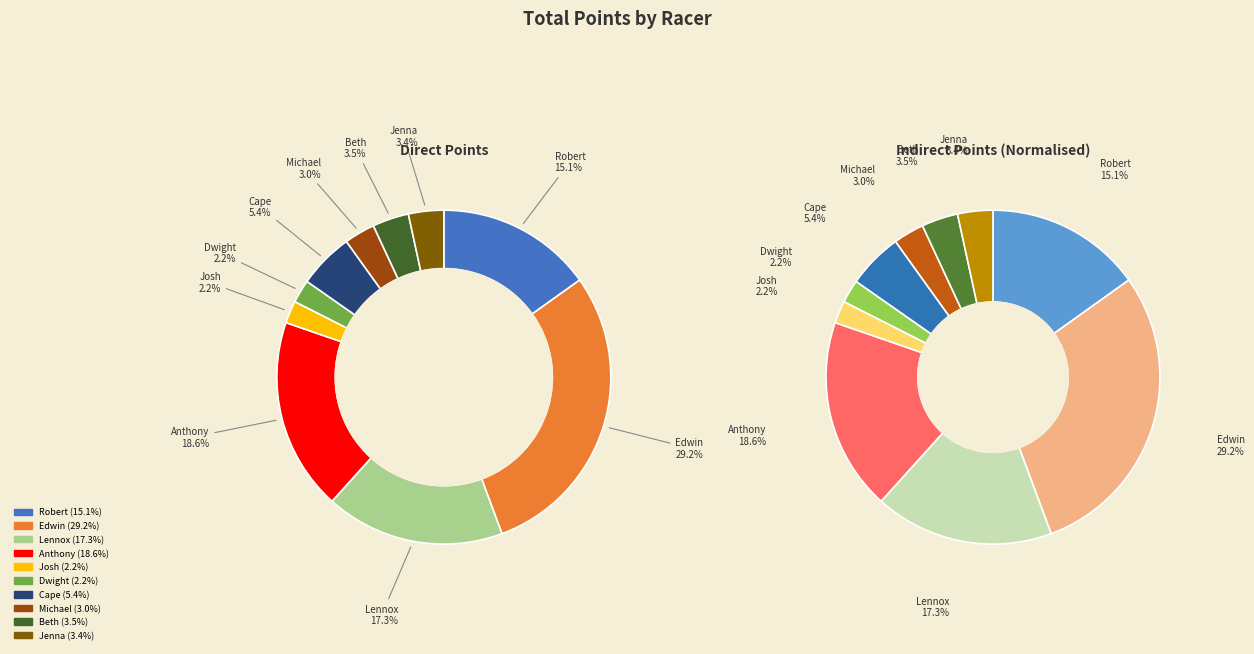

Which category has the smallest portion of the pie?

Josh